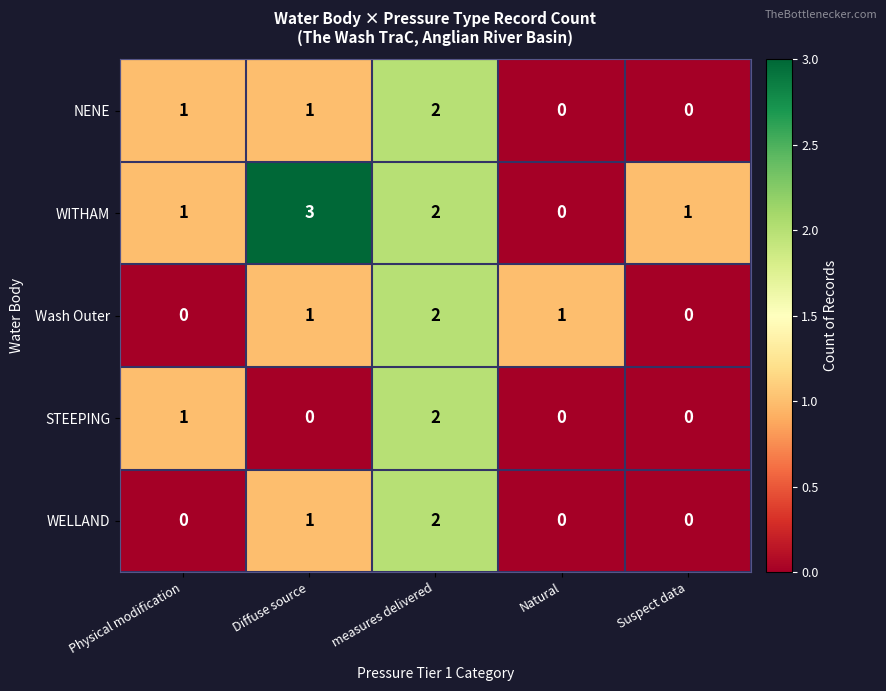

Which series has the widest spread of values?

WITHAM